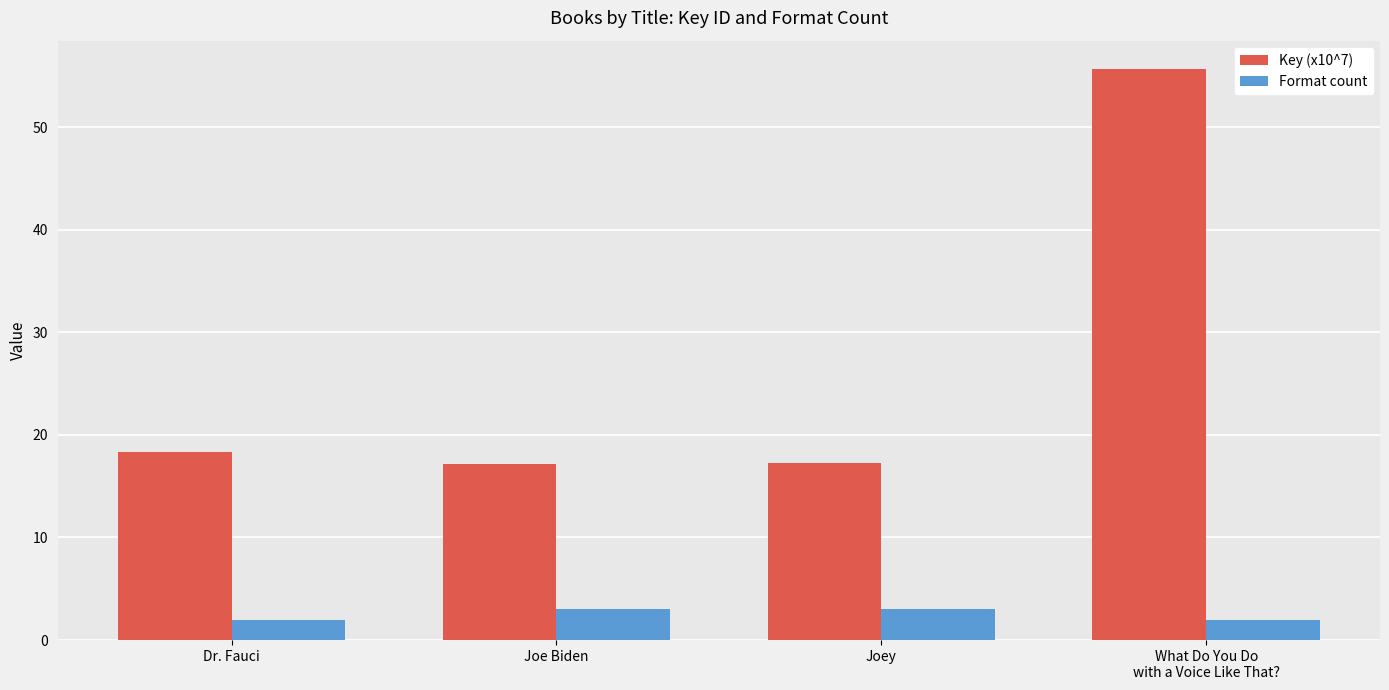

What is the difference between the maximum and second lowest values in the Key (x10^7) series?

38.4